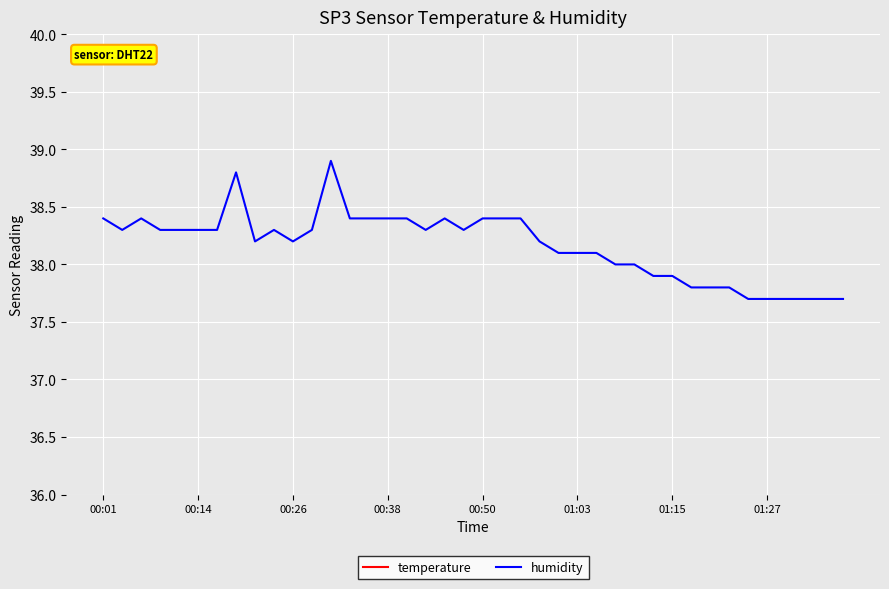

What is the lowest value of the humidity series?

37.7